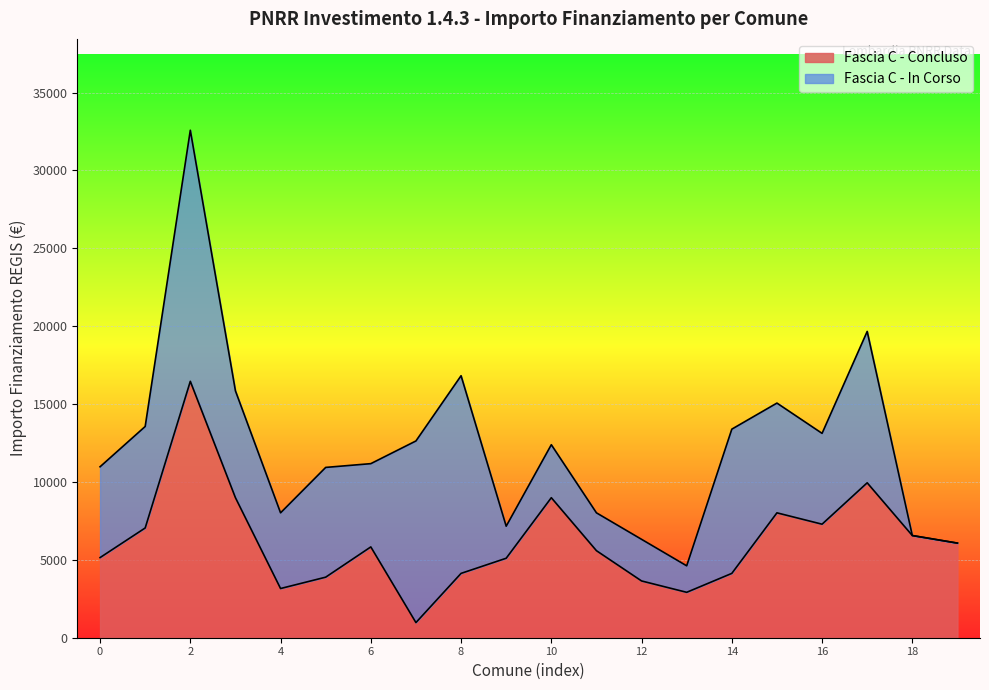

What is the maximum value shown in the chart?

16464